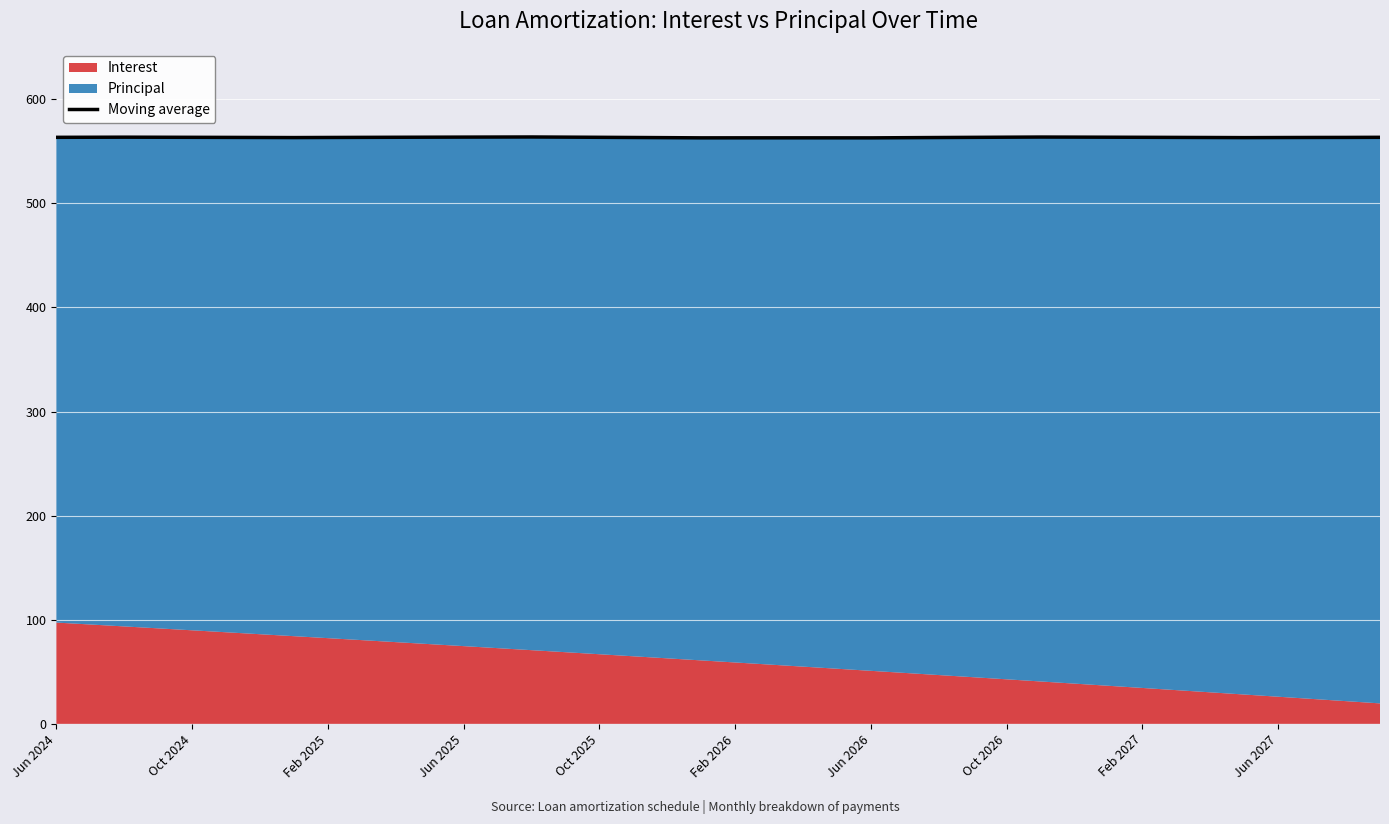

What is the maximum value for Moving average?

563.8